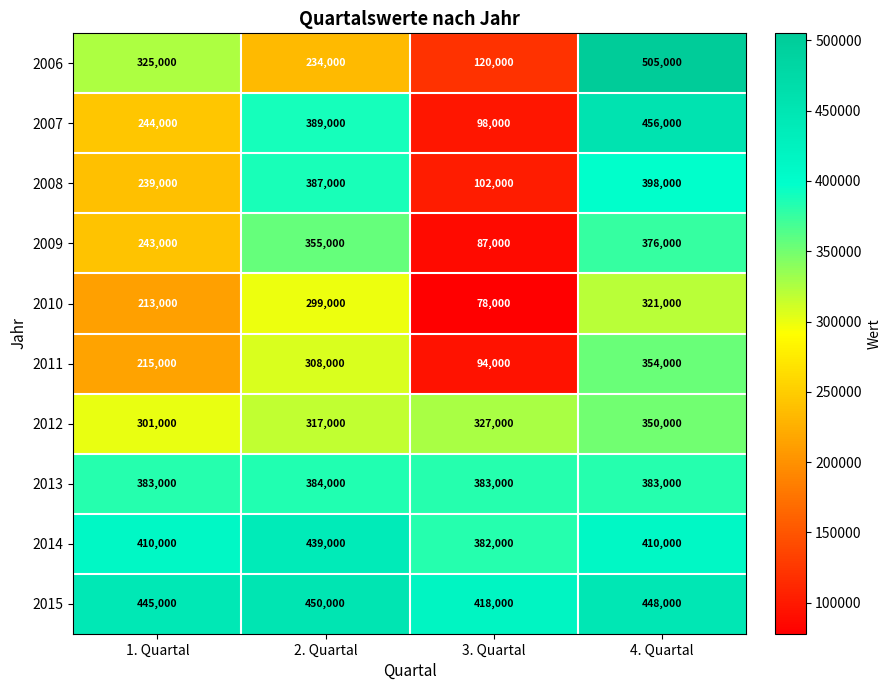

What is the difference between the 2008 values at 4. Quartal and 3. Quartal?

296000